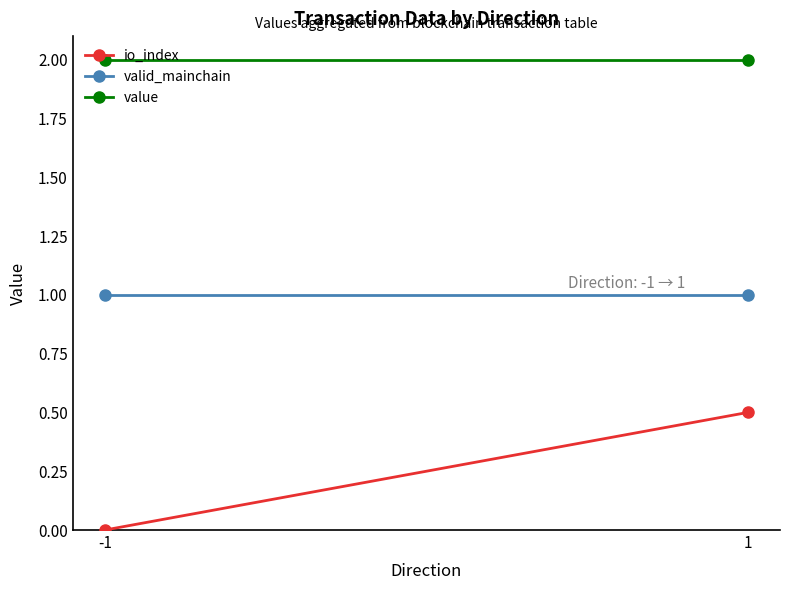

What are all the series names shown in the legend?

io_index, valid_mainchain, value